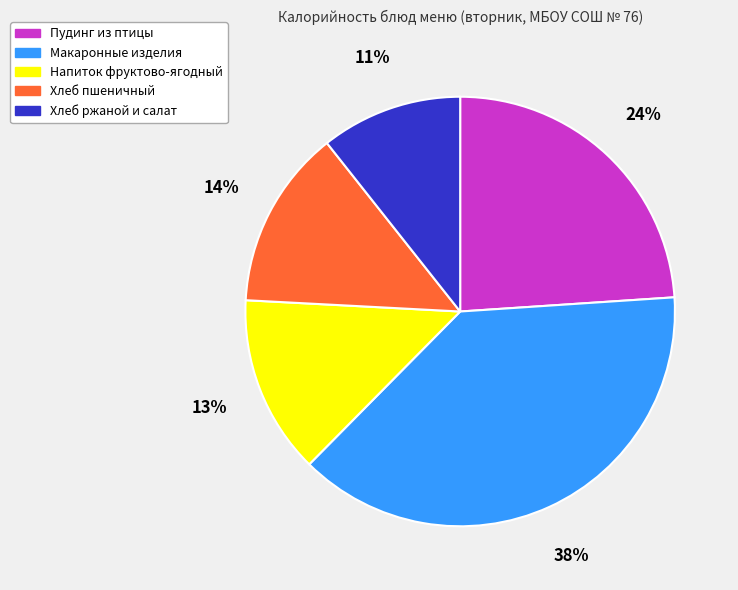

Does any single category account for the majority?

No